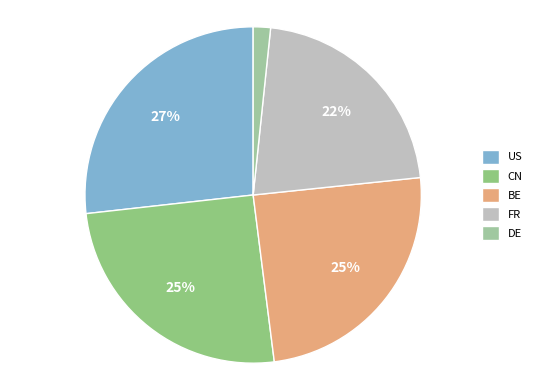

True or false: DE accounts for 2% of the total.

True